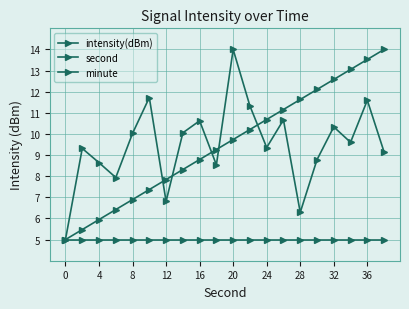

What is the average value of the minute series?

5.0